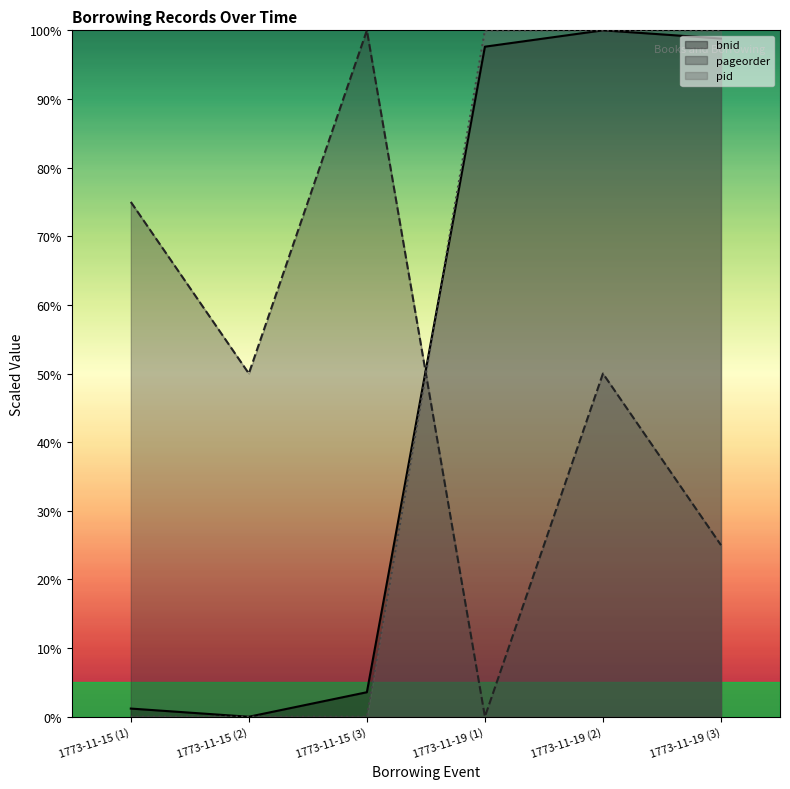

Where is the first local maximum for bnid?

1773-11-19 (2)